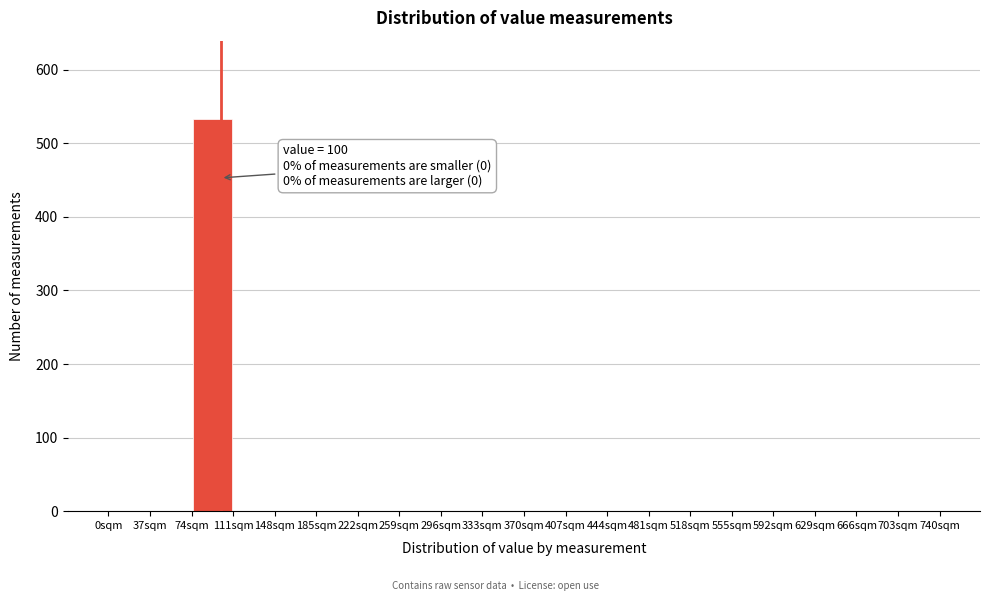

Which range on the x-axis has the tallest bar?

74 to 111